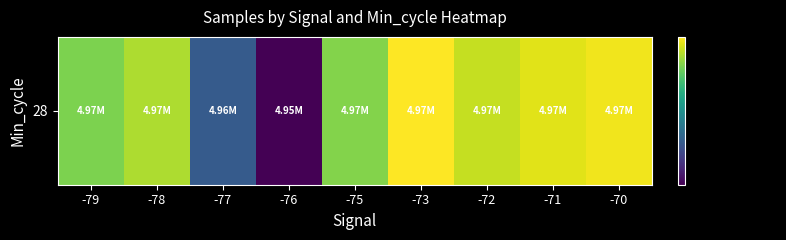

Reading left to right, extract all data points from this chart.

-79=4968847	-78=4970355	-77=4958203	-76=4952317	-75=4969078	-73=4972889	-72=4971073	-71=4971993	-70=4972413